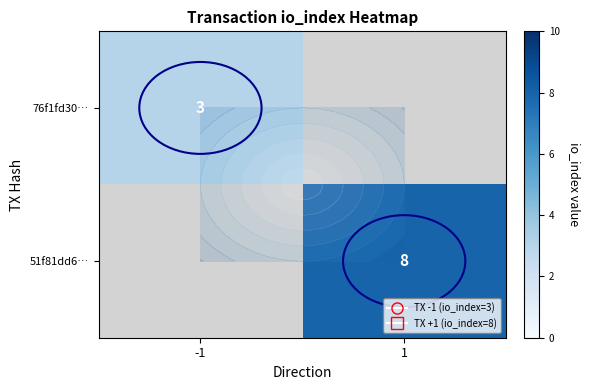

At how many categories does at least one series exceed 4?

1